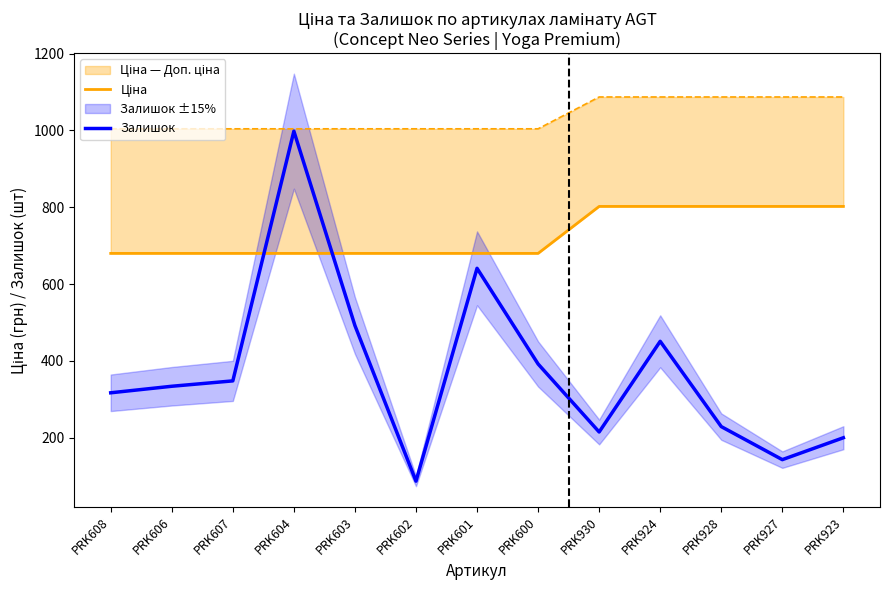

Does the chart display data point markers on the line(s)?

No